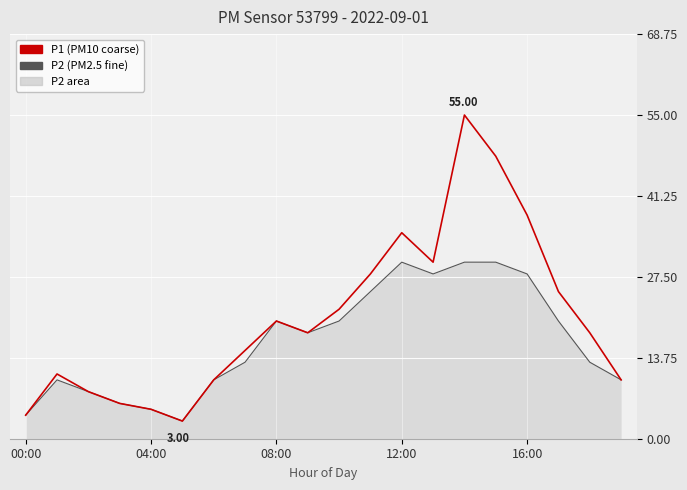

What is the difference between the P2 values at 12 and 6?

20.0